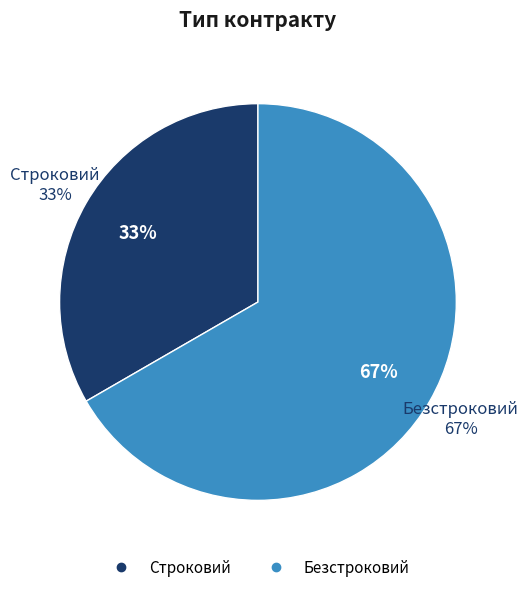

Count the number of slices in the pie.

2